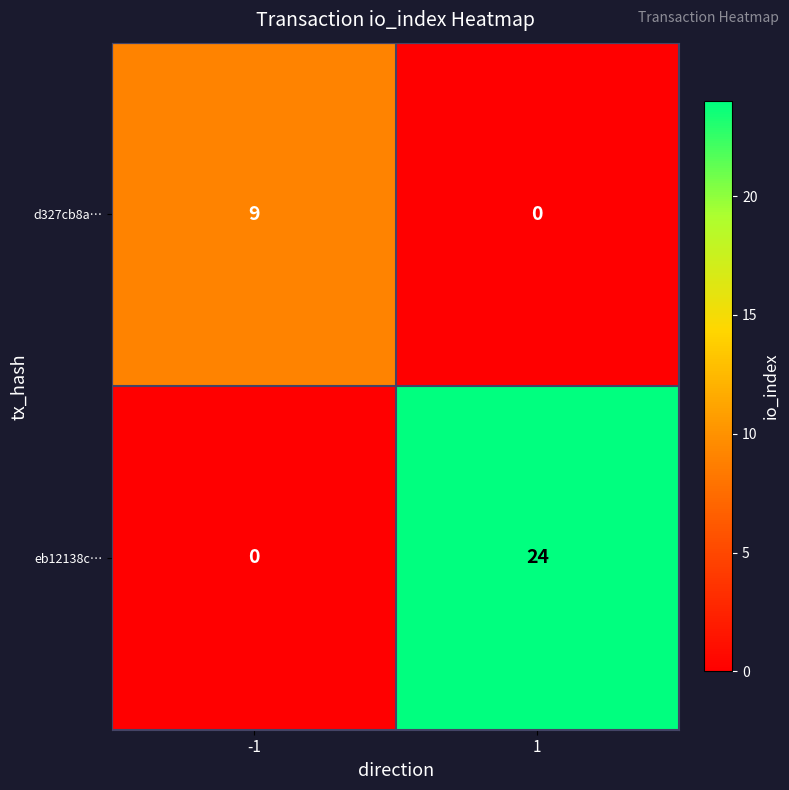

Rank the series by their maximum value, from highest to lowest.

eb12138c…, d327cb8a…